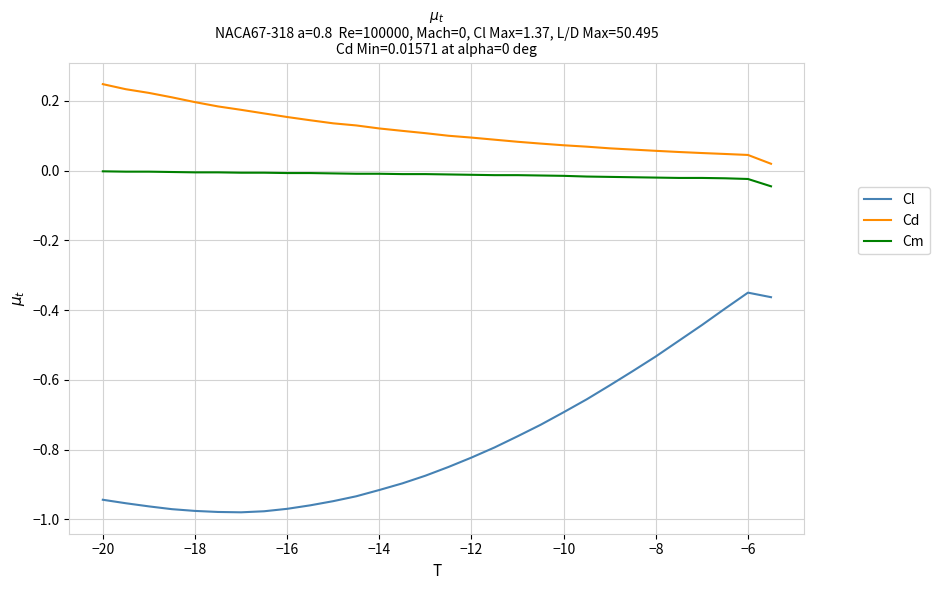

True or false: Cm and Cl cross at least once.

False